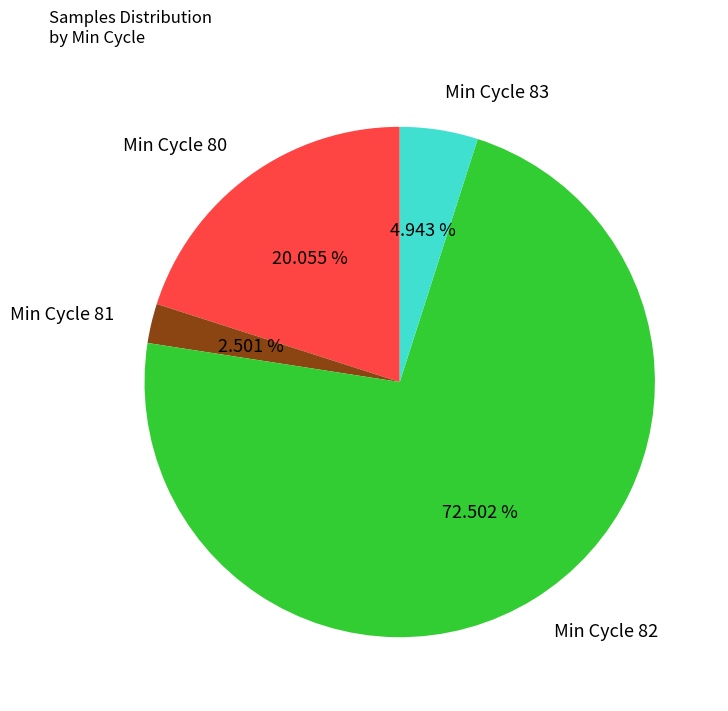

Does any single category account for the majority?

Yes